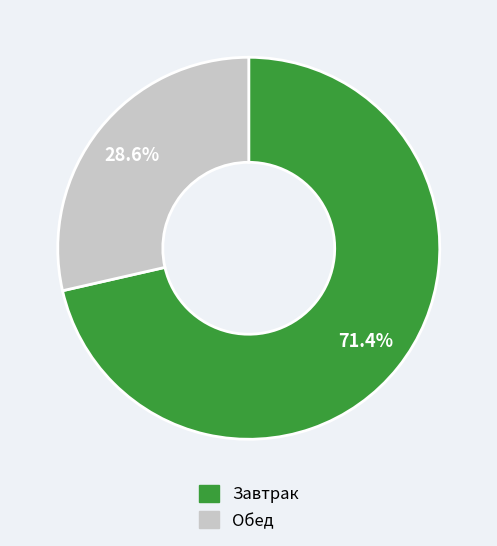

Is there a majority slice in this chart?

Yes